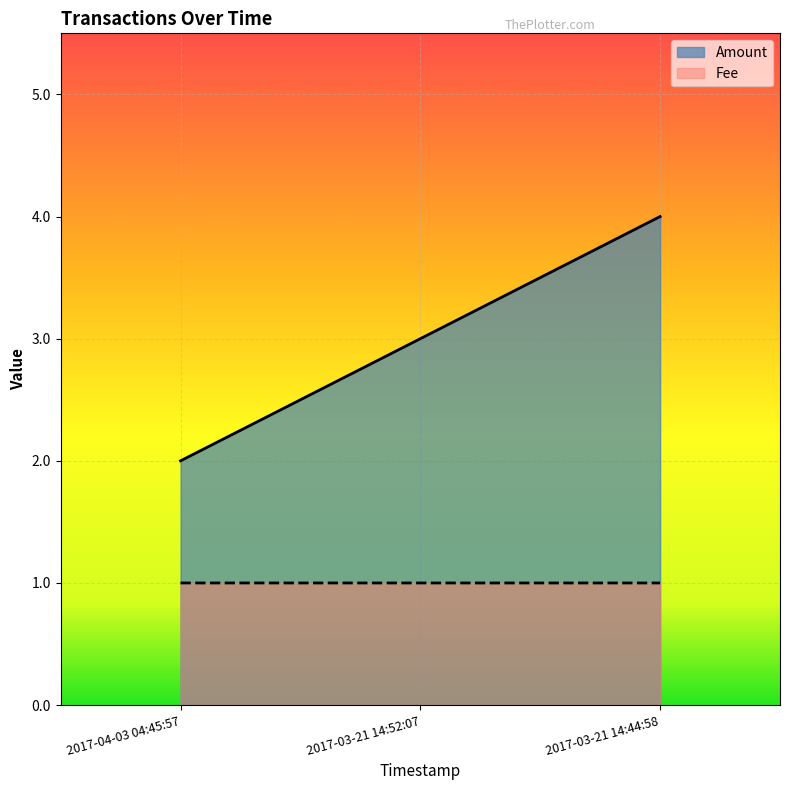

Reading left to right, what are all the values shown in this chart?

Amount: 2017-04-03 04:45:57=2.0	2017-03-21 14:52:07=3.0	2017-03-21 14:44:58=4.0
Fee: 2017-04-03 04:45:57=1.0	2017-03-21 14:52:07=1.0	2017-03-21 14:44:58=1.0